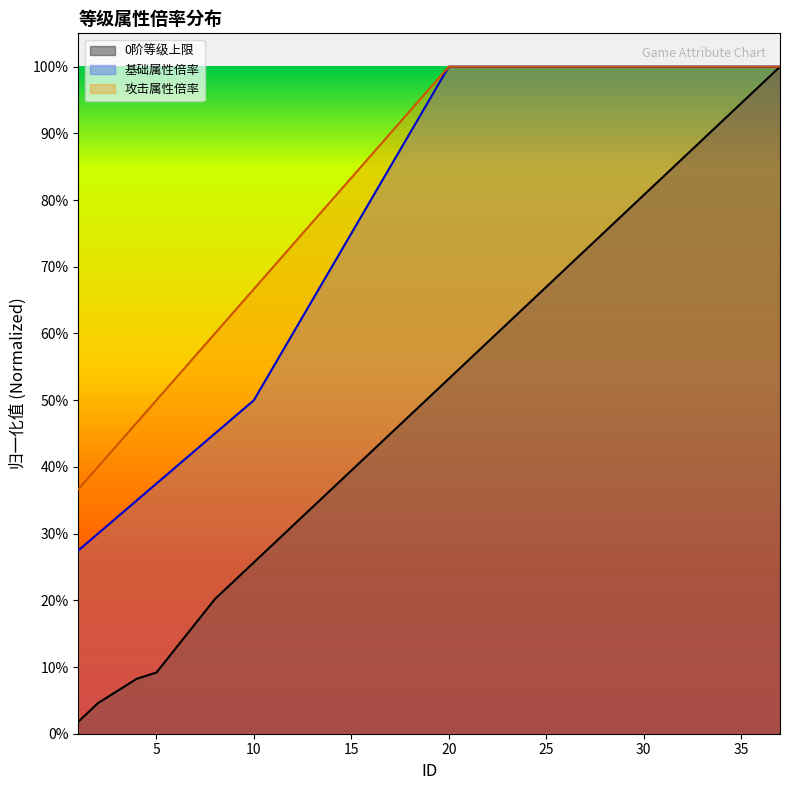

At which label does 攻击属性倍率 reach its peak?

20